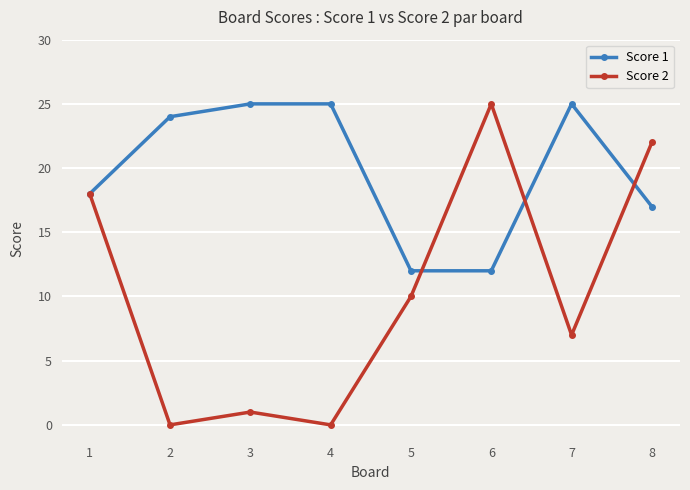

Count the number of categories in the chart.

8